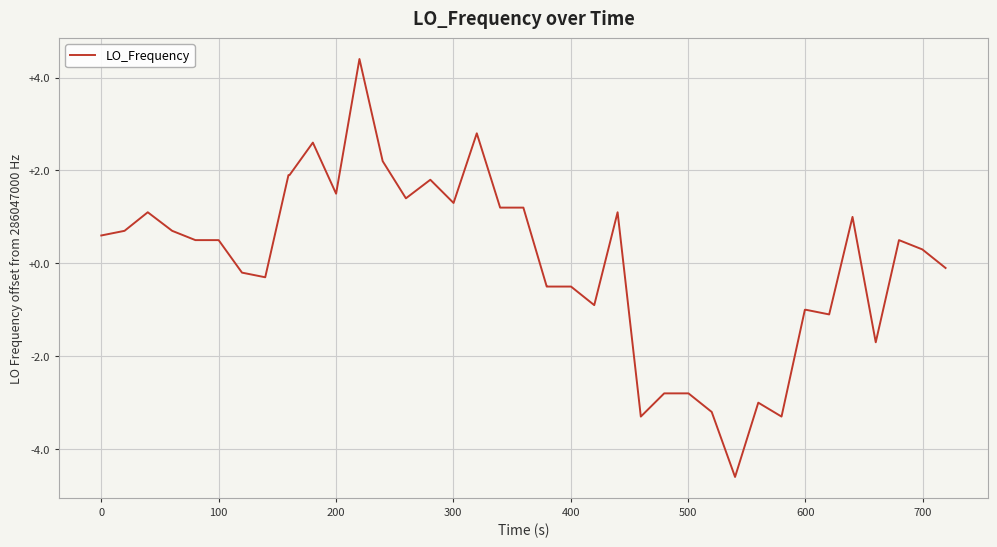

What is the maximum value shown in the chart?

4.4